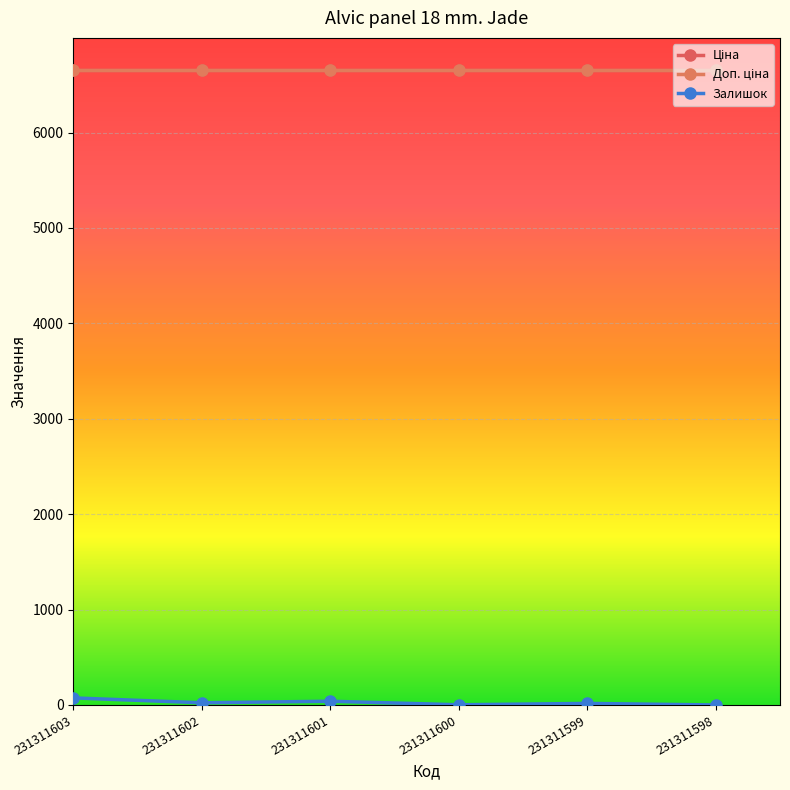

Reading right to left, what are all the values shown in this chart?

Ціна: 231311598=6658.9	231311599=6658.9	231311600=6658.9	231311601=6658.9	231311602=6658.9	231311603=6658.9
Доп. ціна: 231311598=6658.9	231311599=6658.9	231311600=6658.9	231311601=6658.9	231311602=6658.9	231311603=6658.9
Залишок: 231311598=0.0	231311599=16.0	231311600=2.0	231311601=39.0	231311602=23.0	231311603=74.0